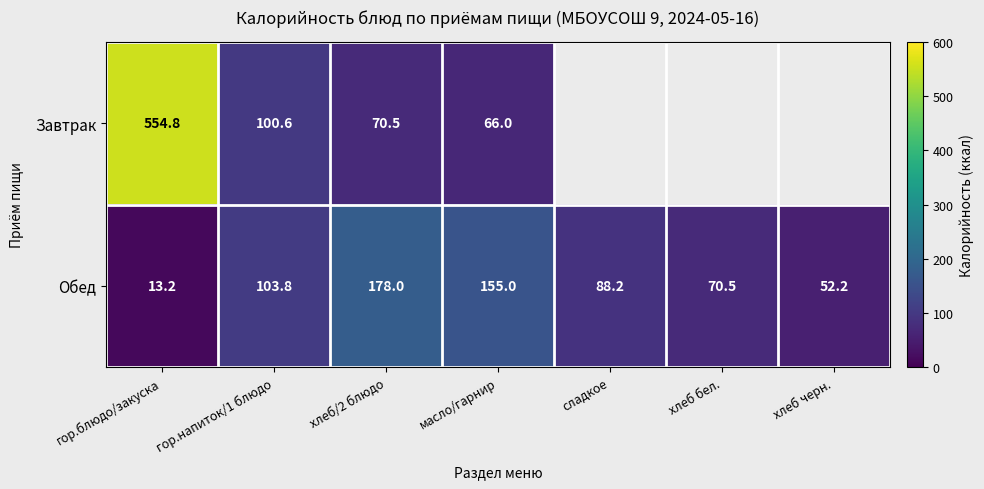

Which has a higher value, хлеб бел. or гор.напиток/1 блюдо?

гор.напиток/1 блюдо